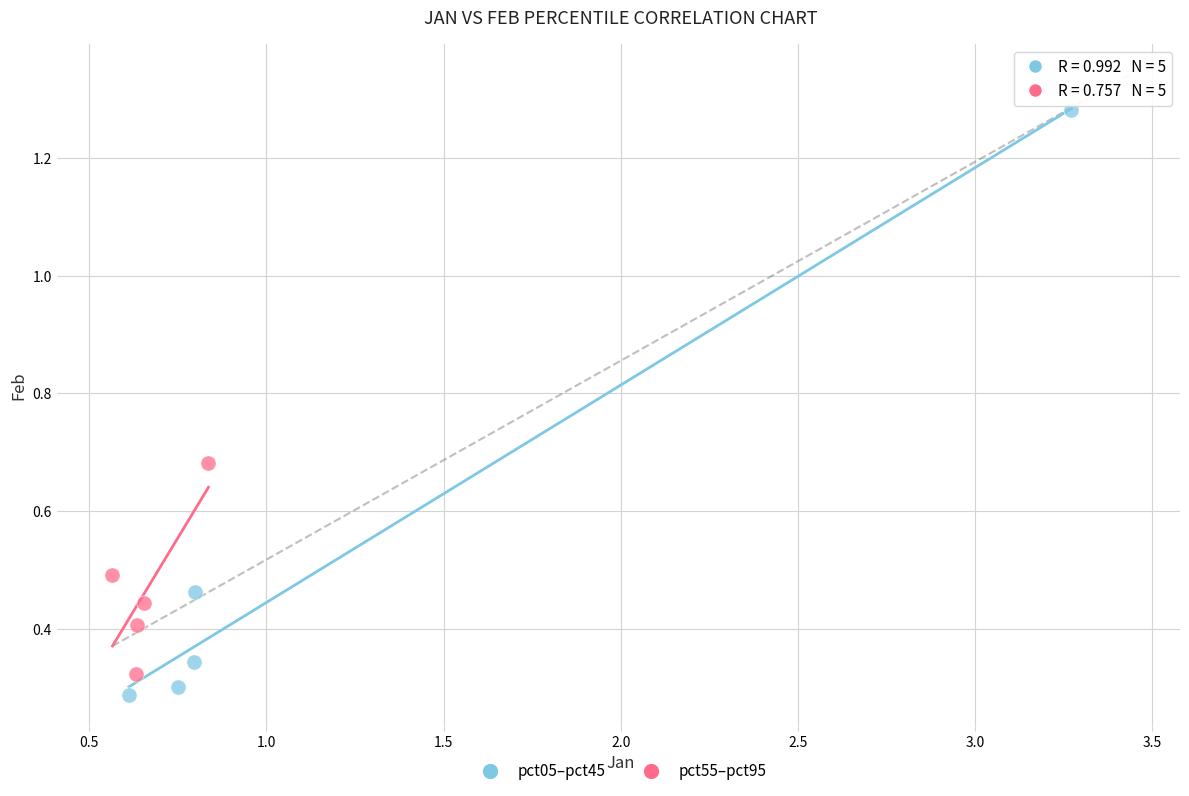

Which series contains the highest Y value?

pct05–pct45